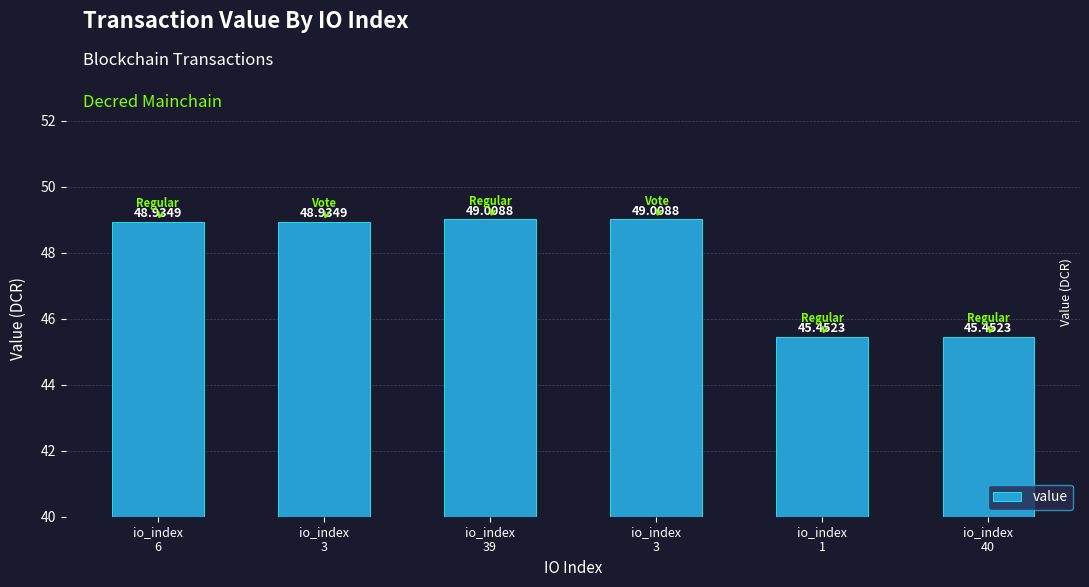

What is the greatest value displayed?

49.0